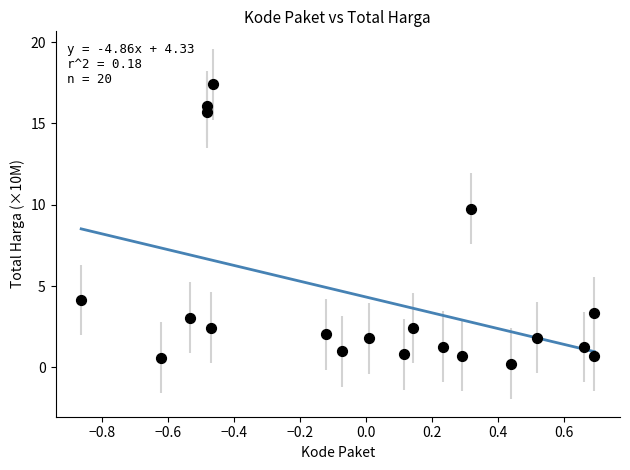

What Y value in the scatter plot is closest to 8?

9.8